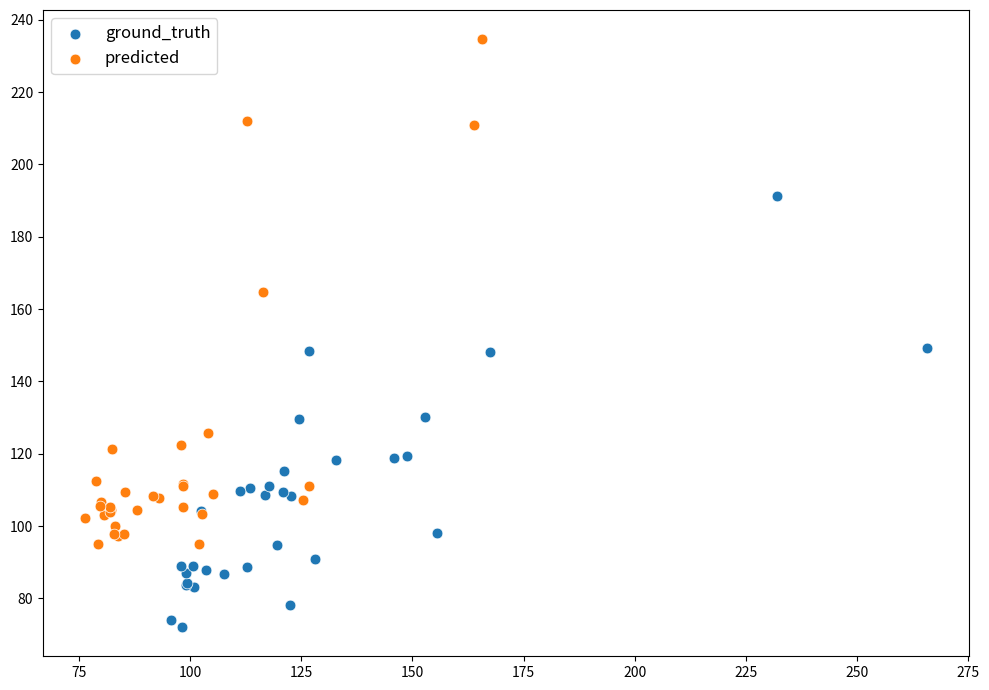

What are all the series names shown in the legend?

ground_truth, predicted